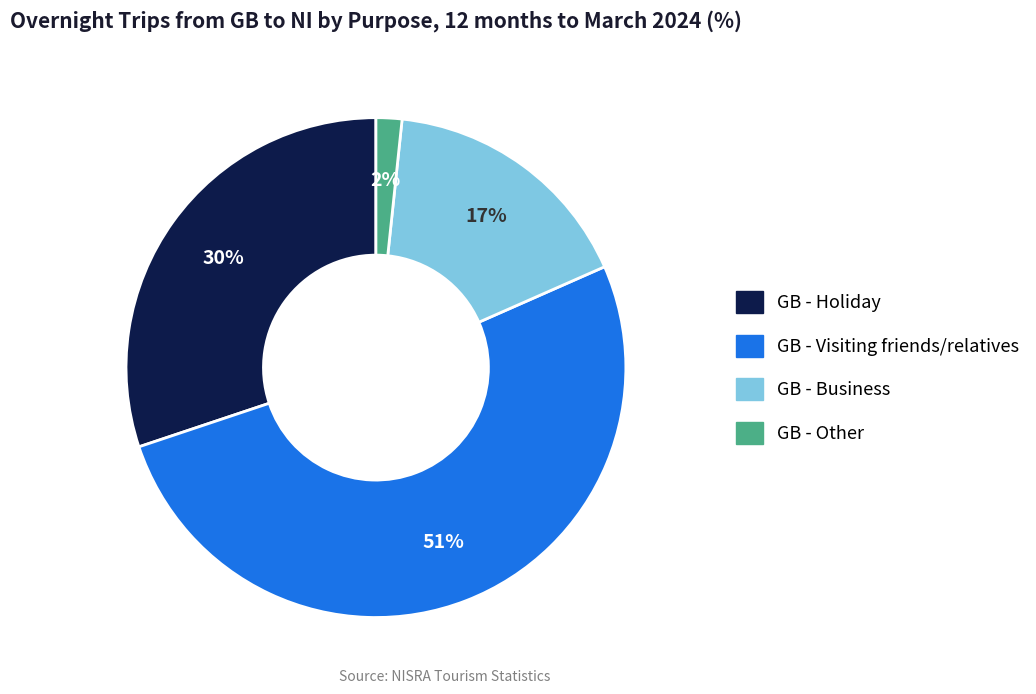

Rank the categories by value from highest to lowest.

GB - Visiting friends/relatives, GB - Holiday, GB - Business, GB - Other